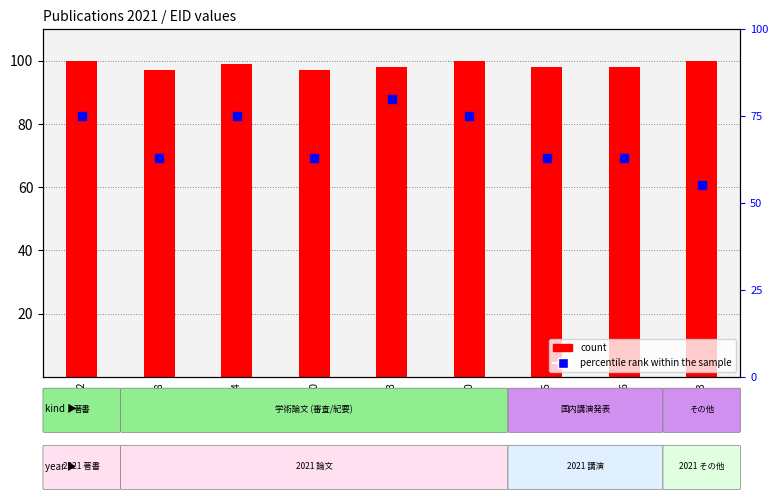

Which series has the widest spread of Y values?

percentile rank within the sample